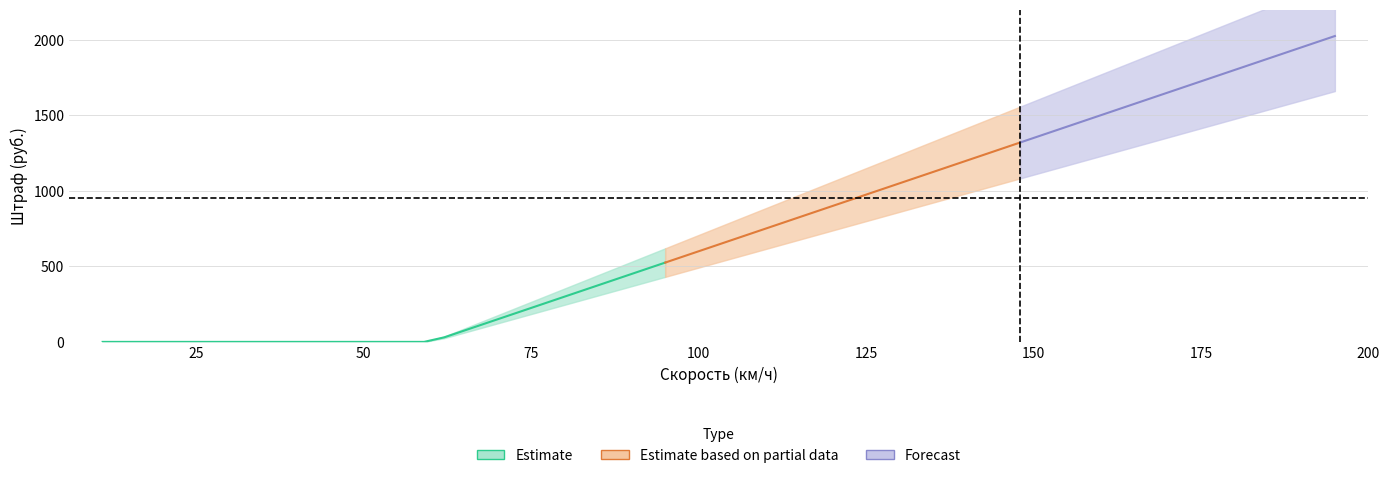

The chart shows a value of 473 at Марина. True or false?

False